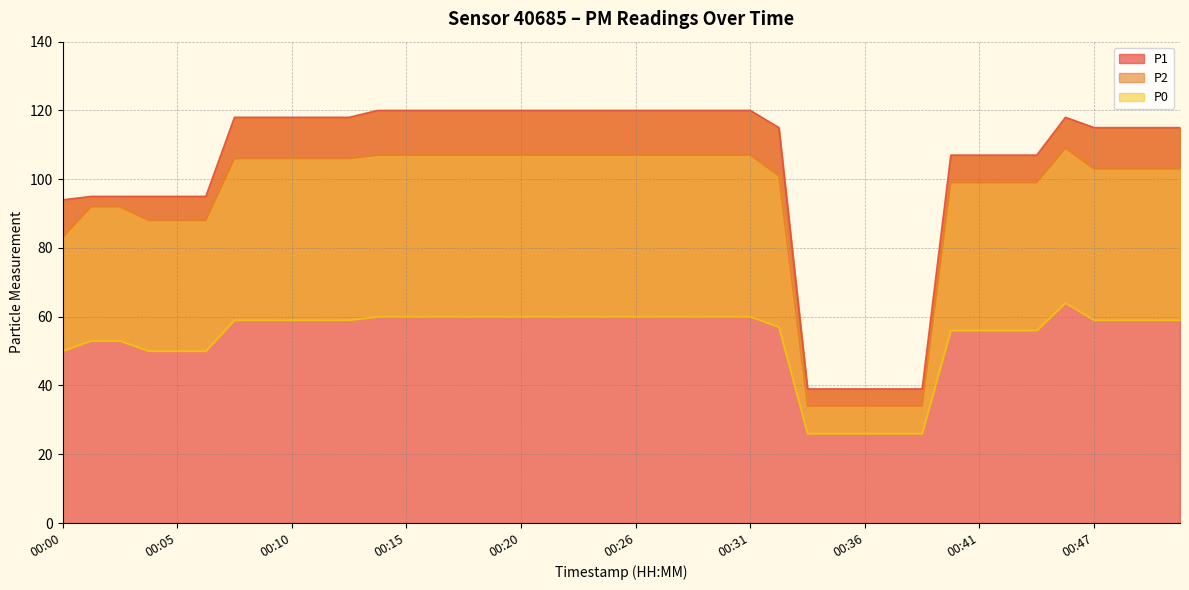

In P1, how many points are higher than both neighbors (excluding endpoints)?

1